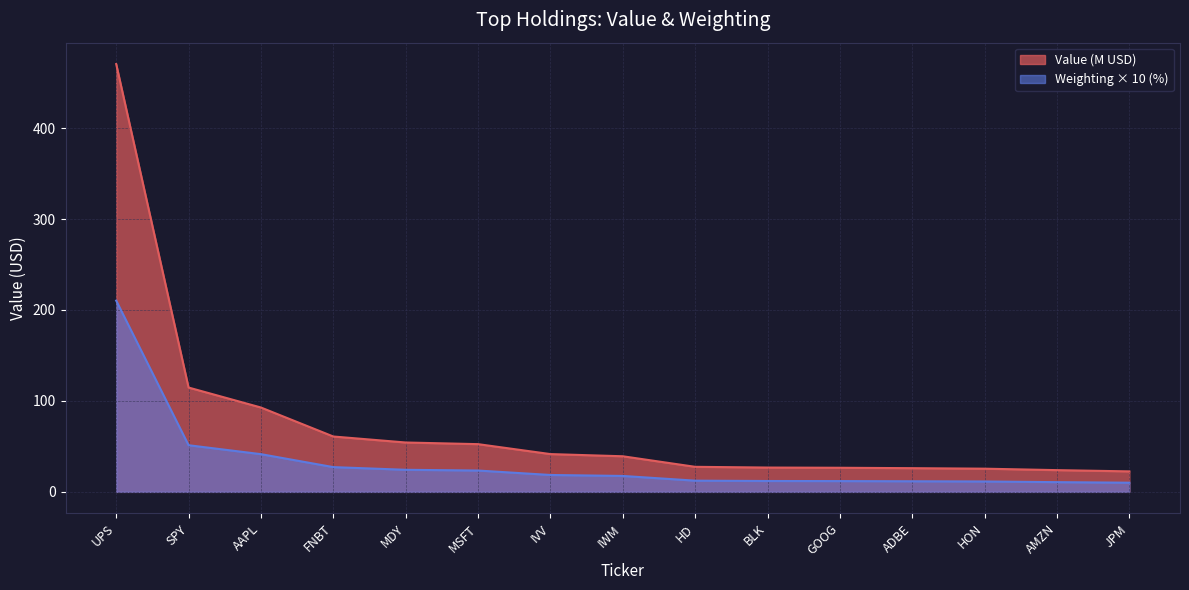

What is the difference between the Weighting values at GOOG and SPY?

39.4